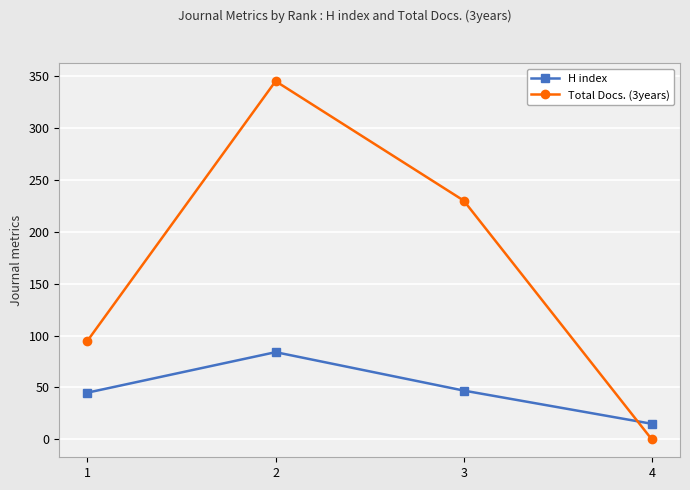

Rank the categories by Total Docs. (3years) value from lowest to highest.

4, 1, 3, 2